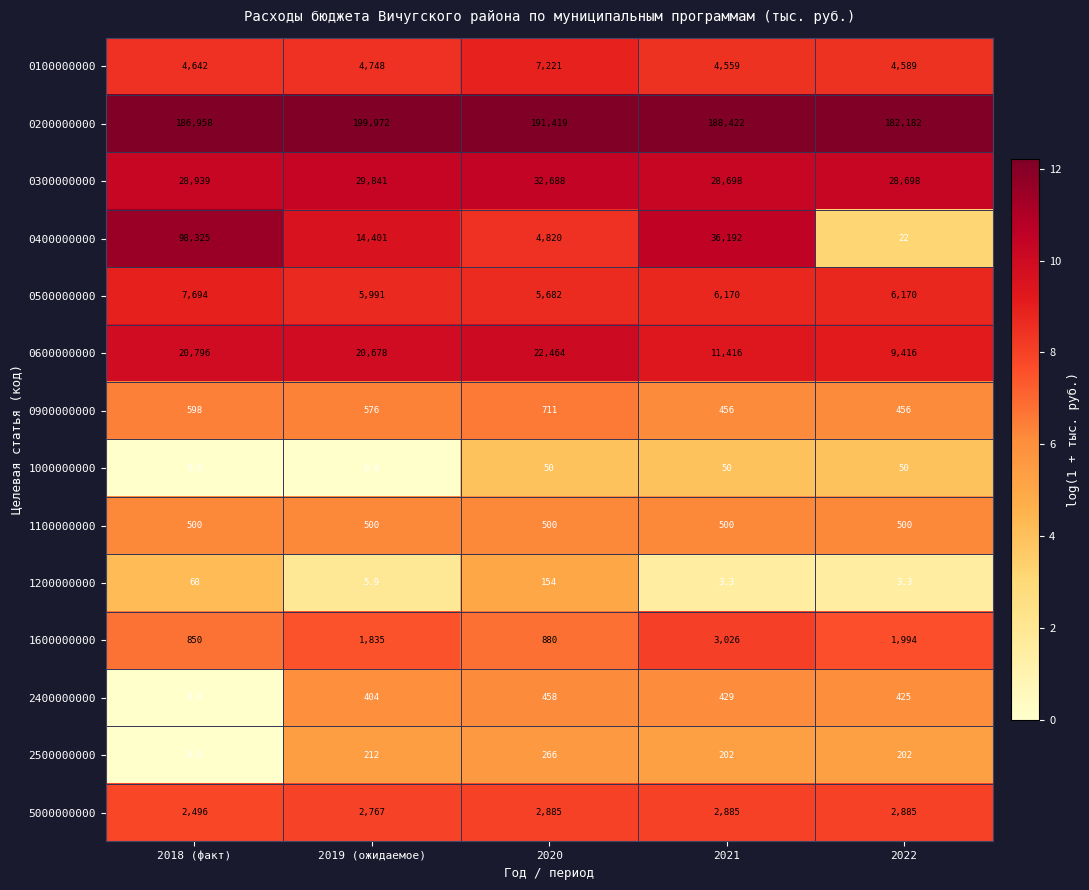

Between 2018 (факт) and 2022, which series saw the biggest shift?

0400000000